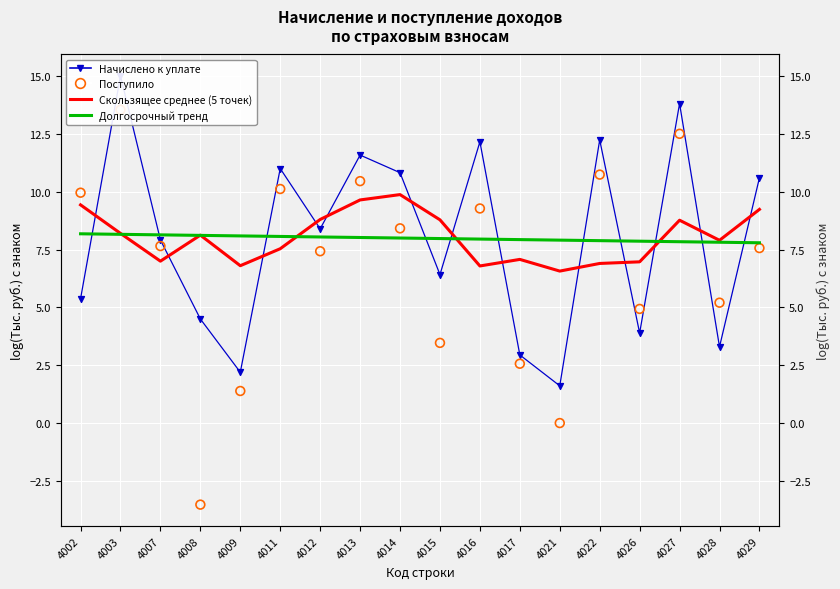

What are all the series names shown in the legend?

Начислено к уплате, Скользящее среднее (5 точек), Долгосрочный тренд, Поступило